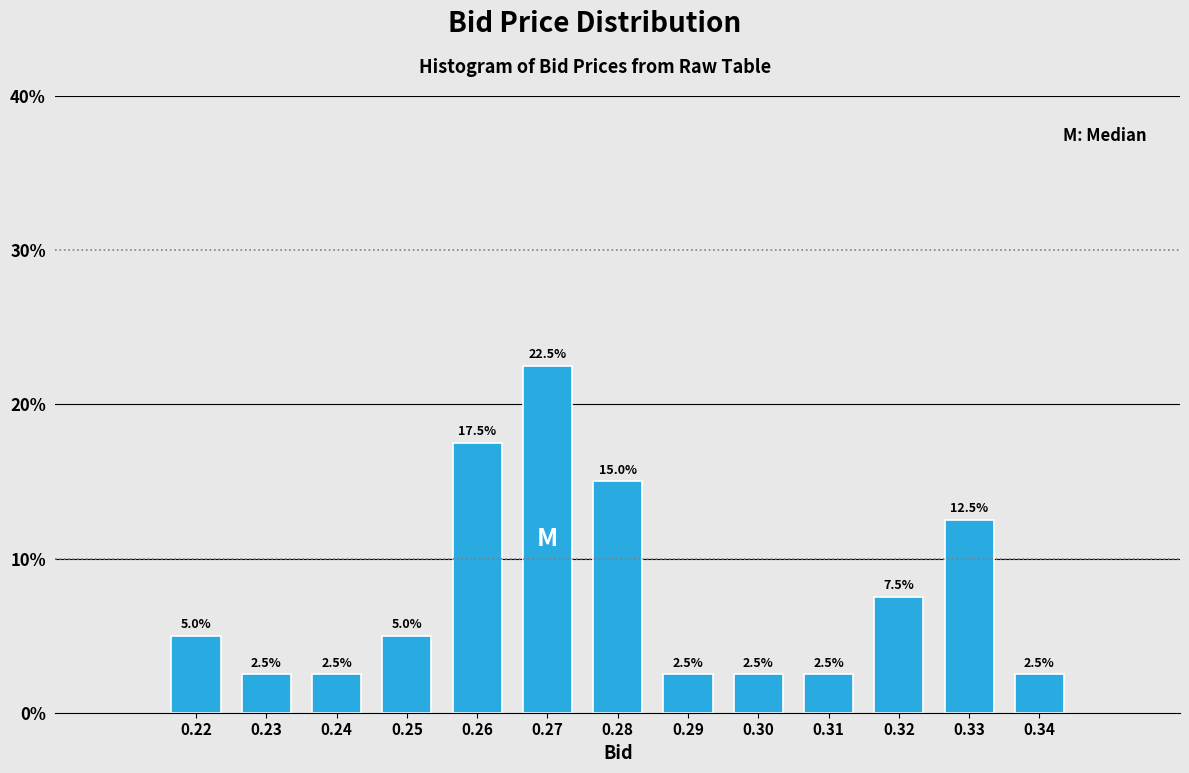

Reading left to right, list all the values displayed in this chart.

0.22=5.0	0.23=2.5	0.24=2.5	0.25=5.0	0.26=17.5	0.27=22.5	0.28=15.0	0.29=2.5	0.30=2.5	0.31=2.5	0.32=7.5	0.33=12.5	0.34=2.5